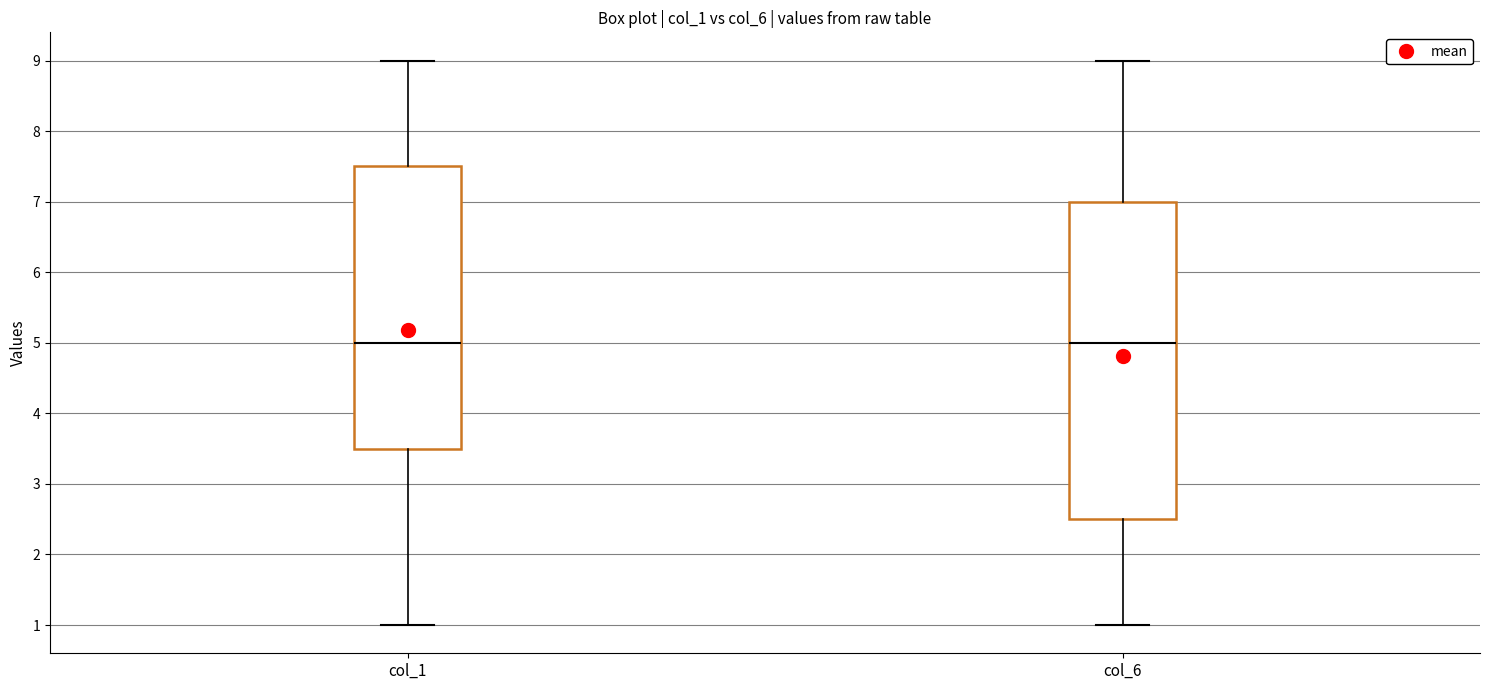

Which box is the tallest, from its lower edge to its upper edge?

col_6